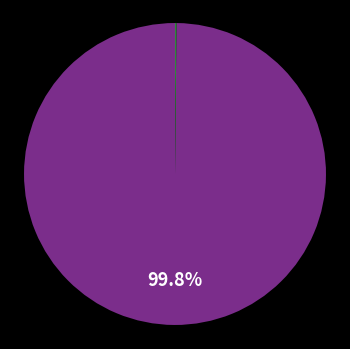

To the nearest percent, what is the average slice percentage?

50%